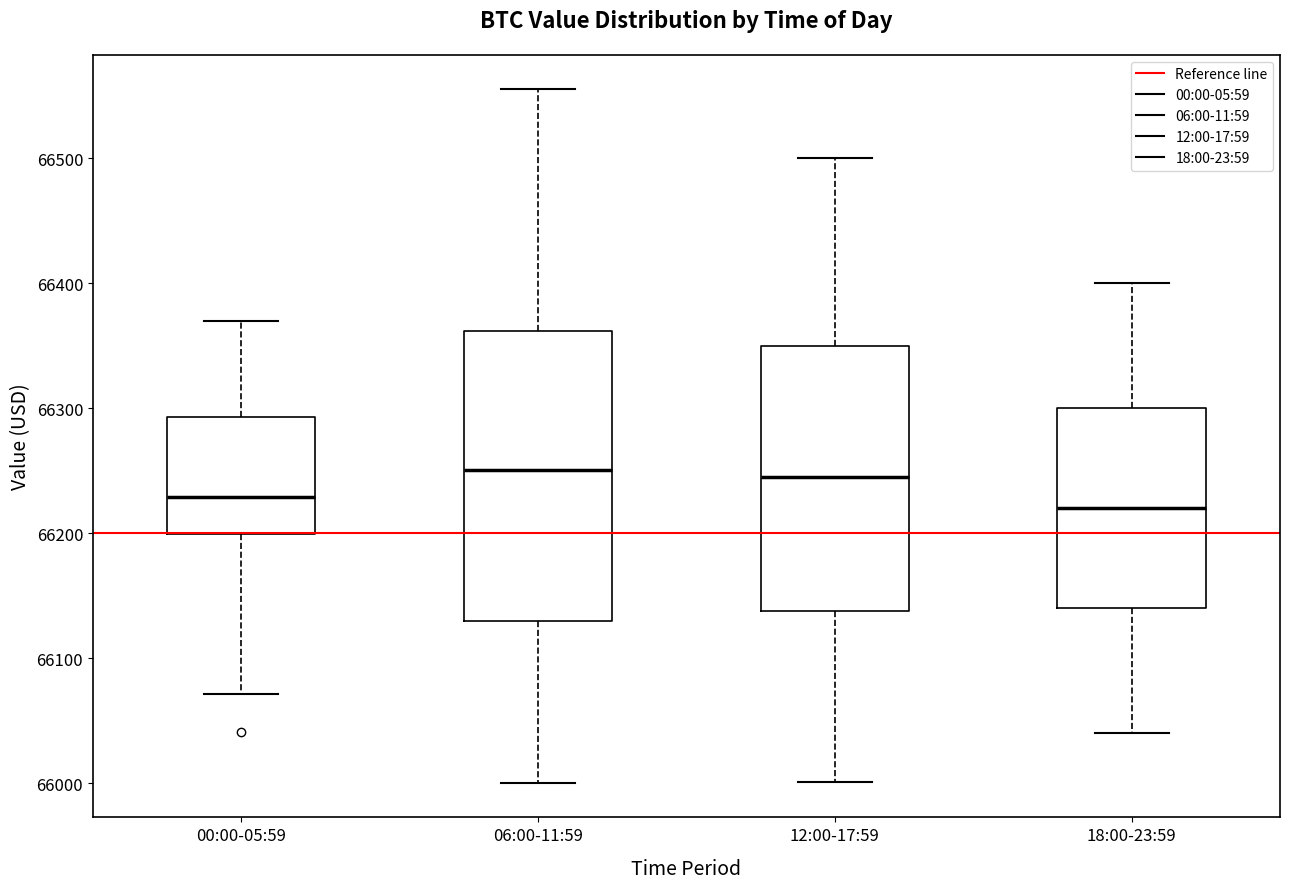

Reading left to right, transcribe this box plot: for each box, give where its median line is, the range the box spans, and where its two whiskers end, as read against the y-axis. The values are not printed on the chart, so give them approximately, as read against the axis.

00:00-05:59: median 66230, box 66200 to 66290, whiskers 66070 to 66370
06:00-11:59: median 66250, box 66130 to 66360, whiskers 66000 to 66560
12:00-17:59: median 66250, box 66140 to 66350, whiskers 66000 to 66500
18:00-23:59: median 66220, box 66140 to 66300, whiskers 66040 to 66400